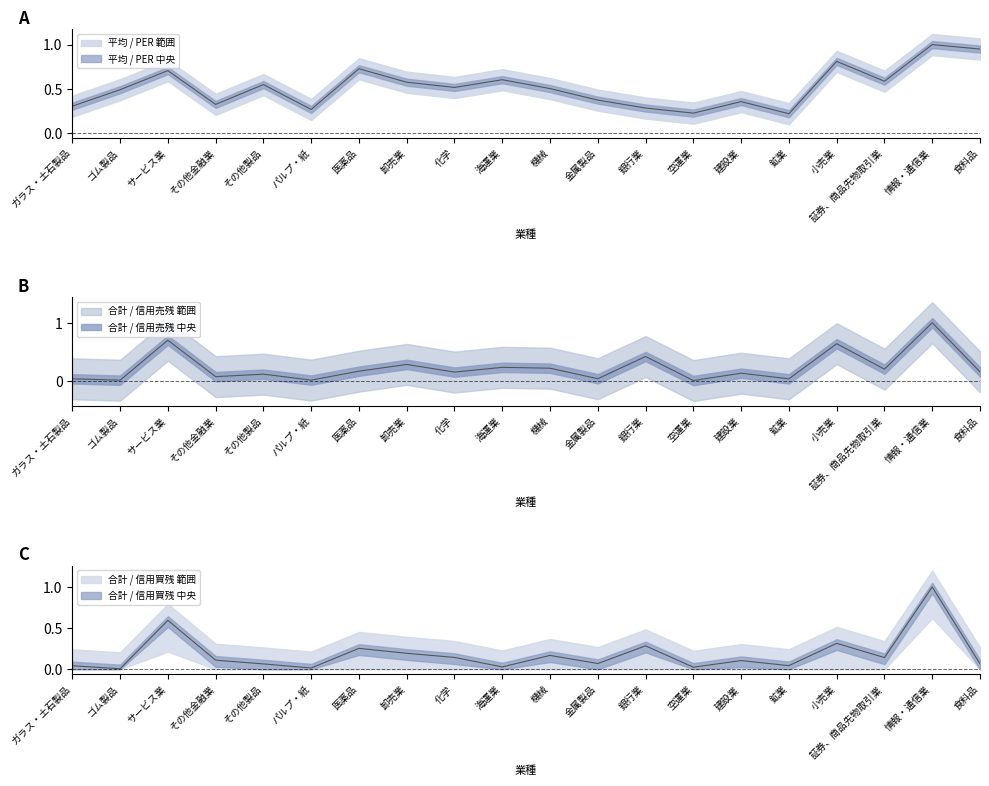

After their last crossing, which series has the higher values: 合計 / 信用売残 or 合計 / 信用買残?

合計 / 信用売残